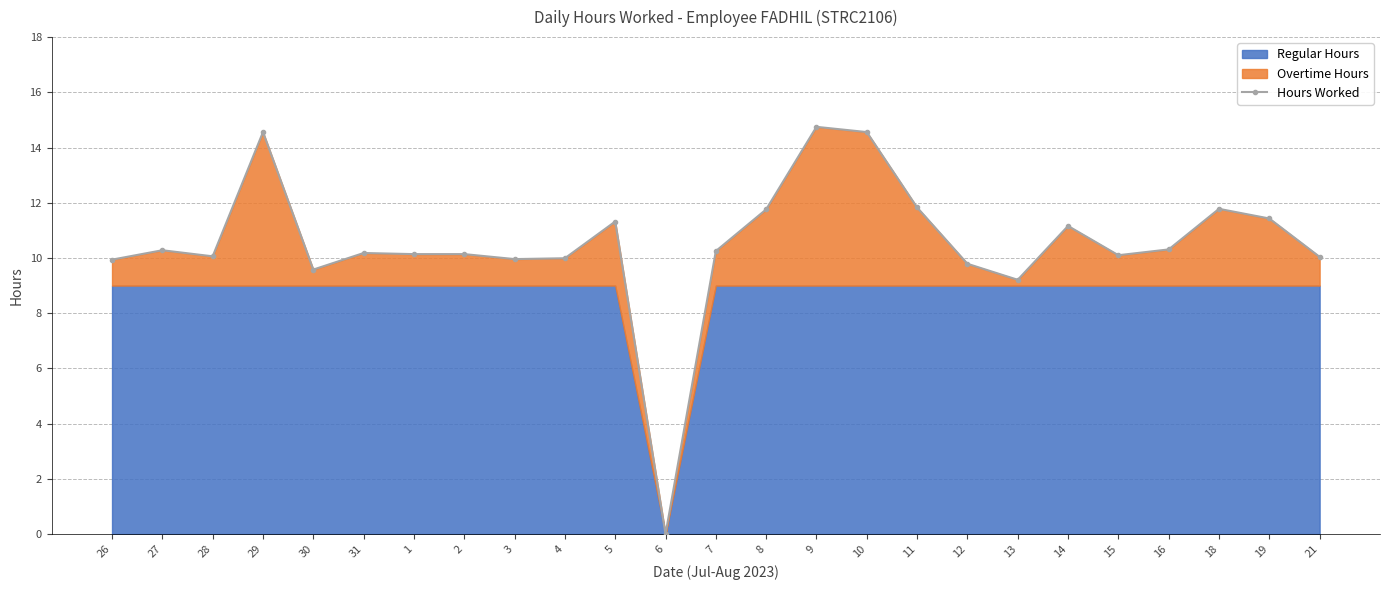

What is the difference between the values at 26 and 6?

9.9